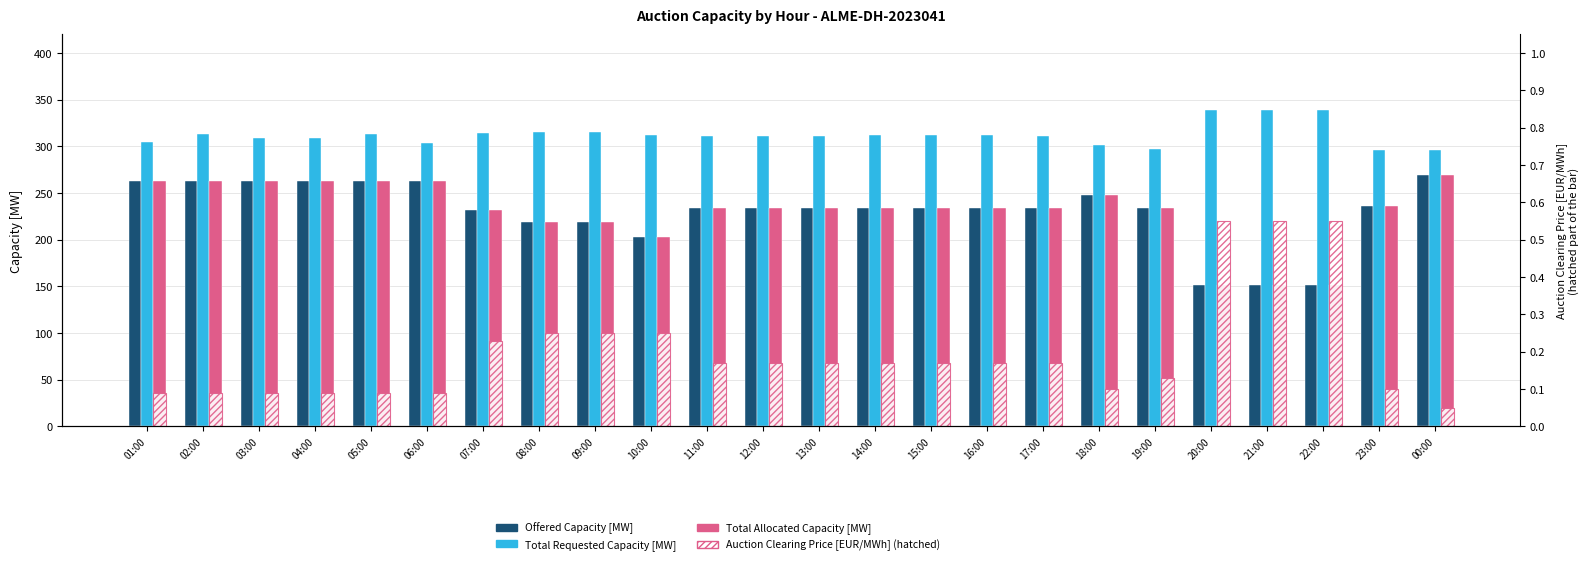

Is it true that Total Requested Capacity [MW] equals 309.0 at 04:00?

True